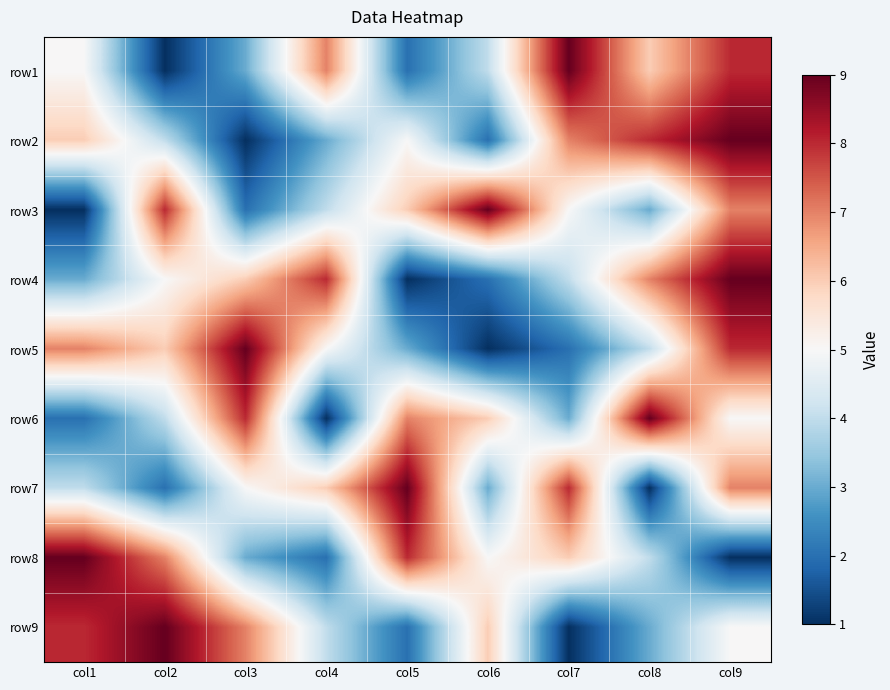

At how many categories does at least one series exceed 4?

9